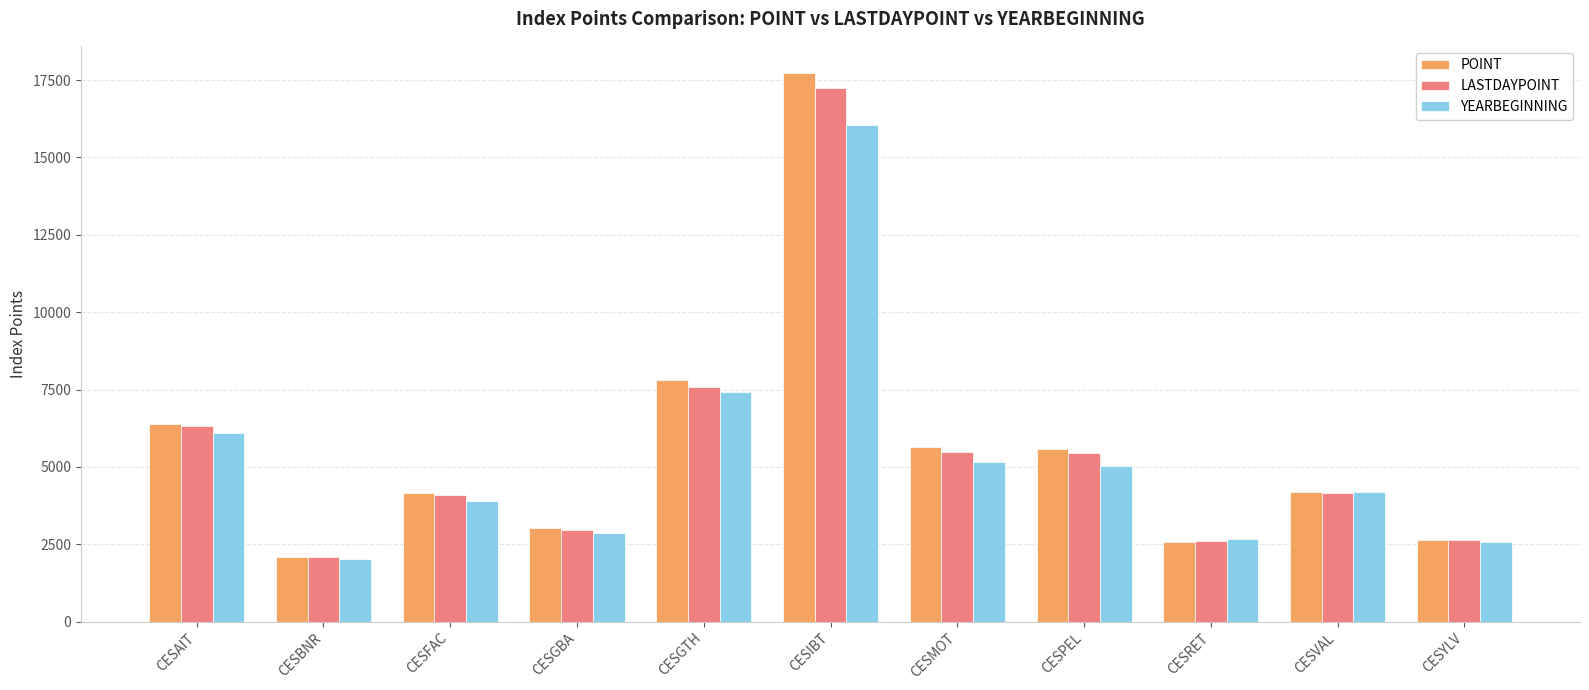

What is the smallest value displayed?

2010.5